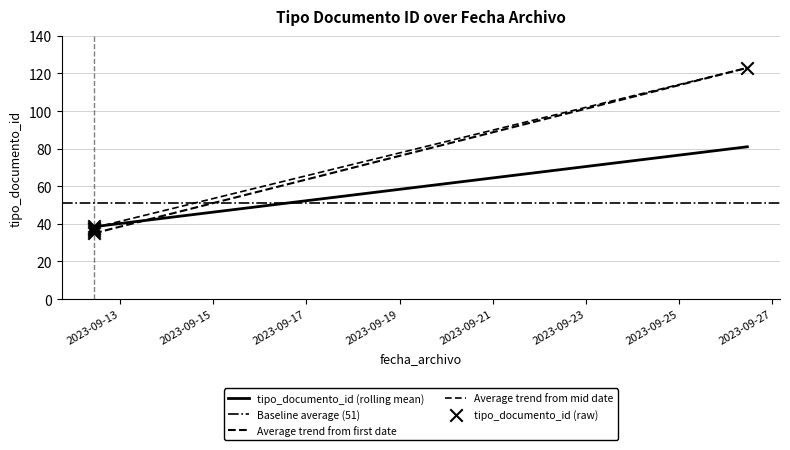

What is the ratio of the value at 2023-09-26 11:05:15 to the value at 2023-09-12 10:41:58?

3.3